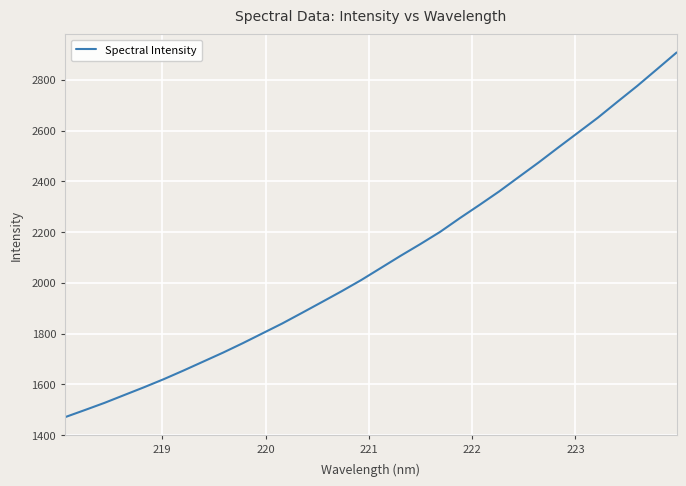

What is the greatest value displayed?

2907.9